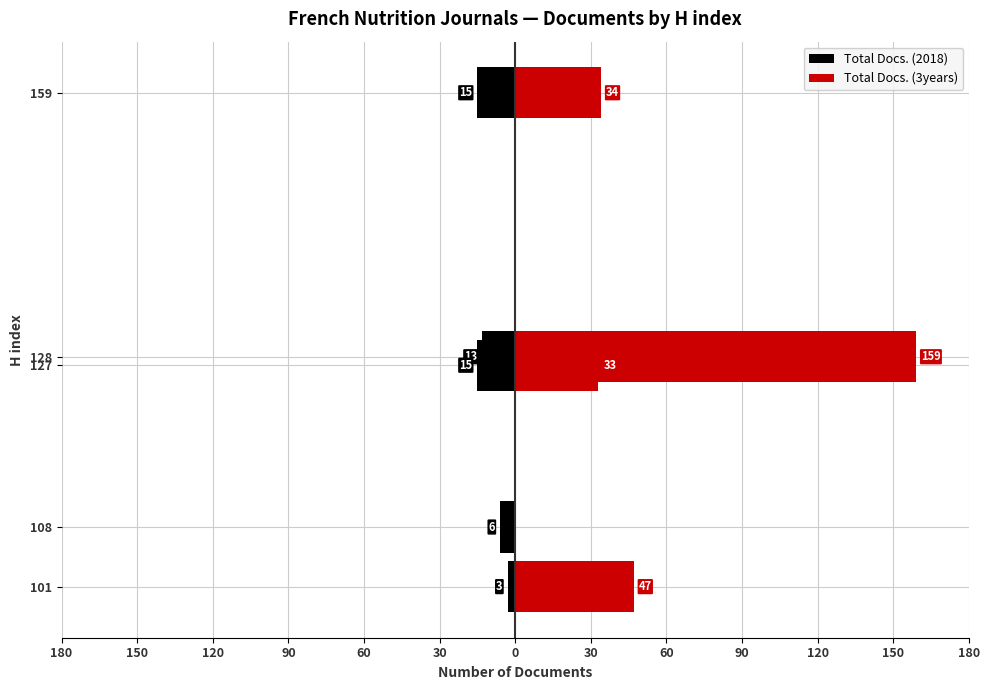

List the series in order of their peak value, highest first.

Total Docs. (3years), Total Docs. (2018)